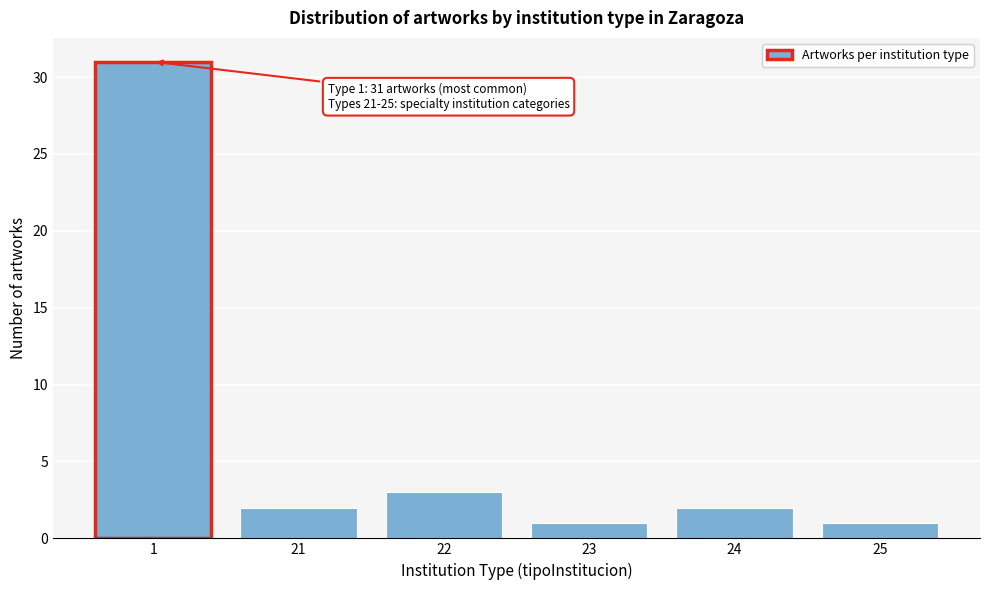

Reading right to left, list all the values displayed in this chart.

1	2	1	3	2	31